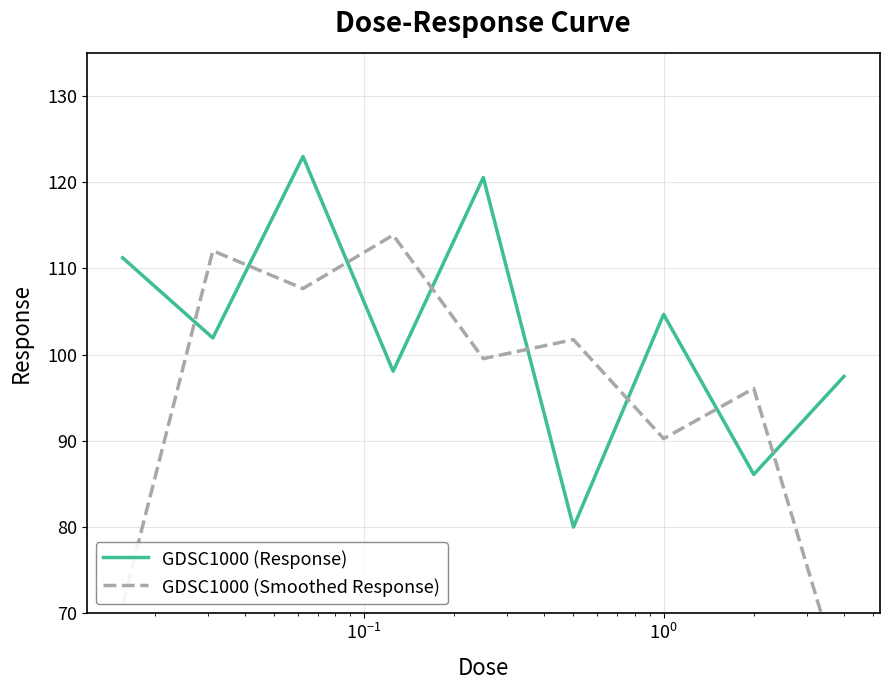

What is the lowest value of the GDSC1000 (Response) series?

80.0